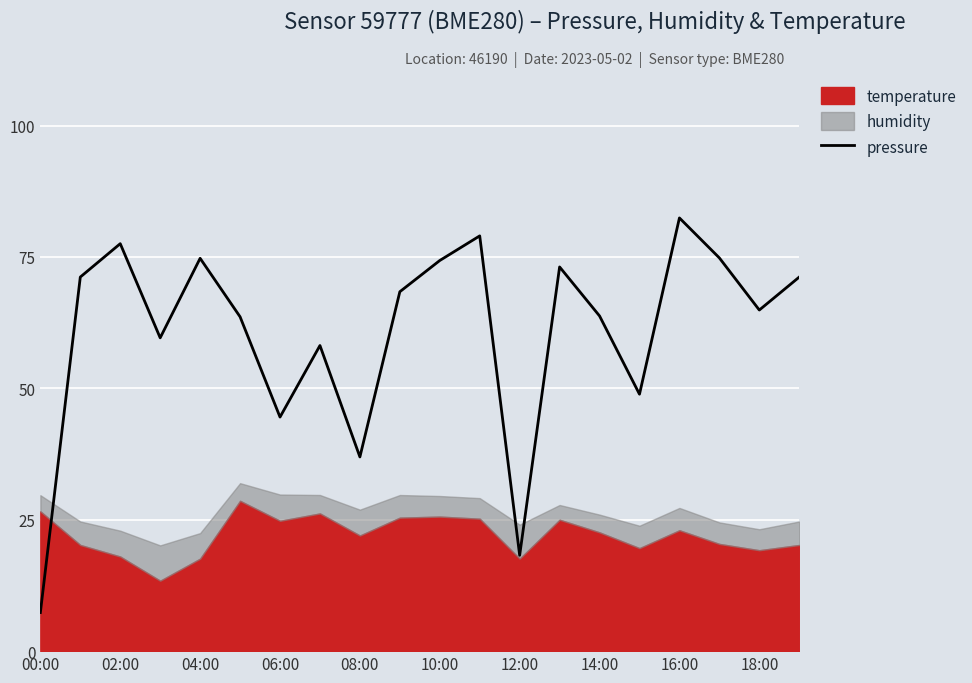

What is the sum of all values?

1212.7